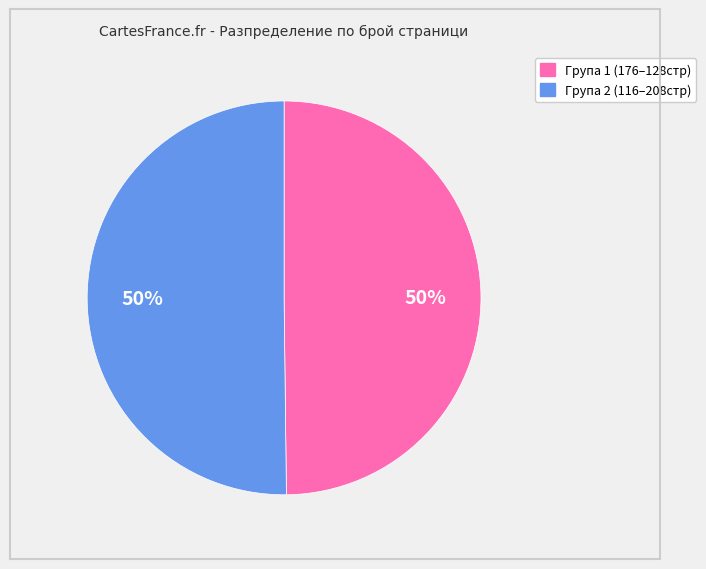

To the nearest percent, what is the average slice percentage?

50%